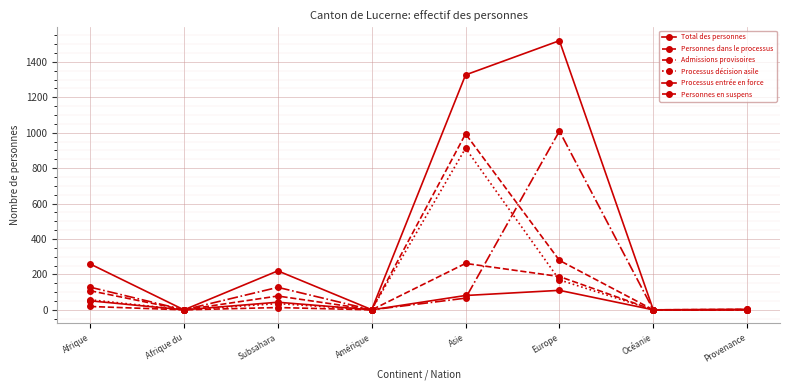

At which category does Processus décision asile reach its first local peak?

Subsahara